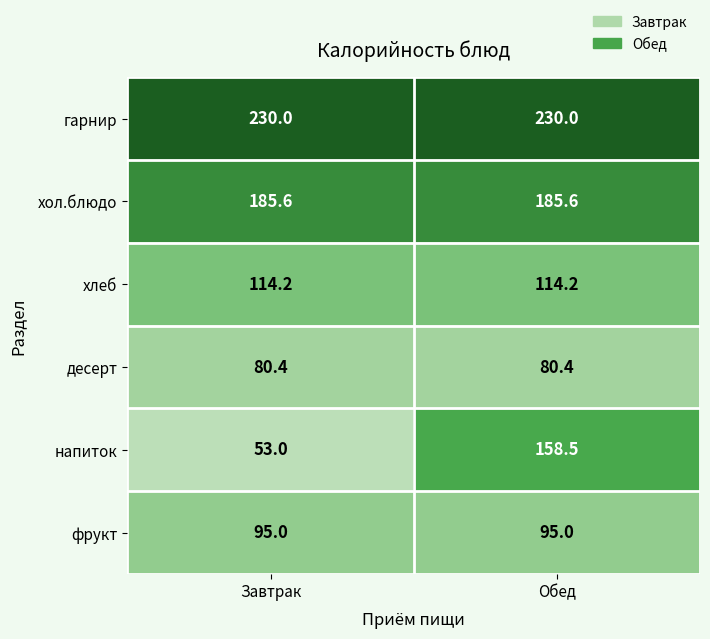

Which series has the widest spread of values?

напиток